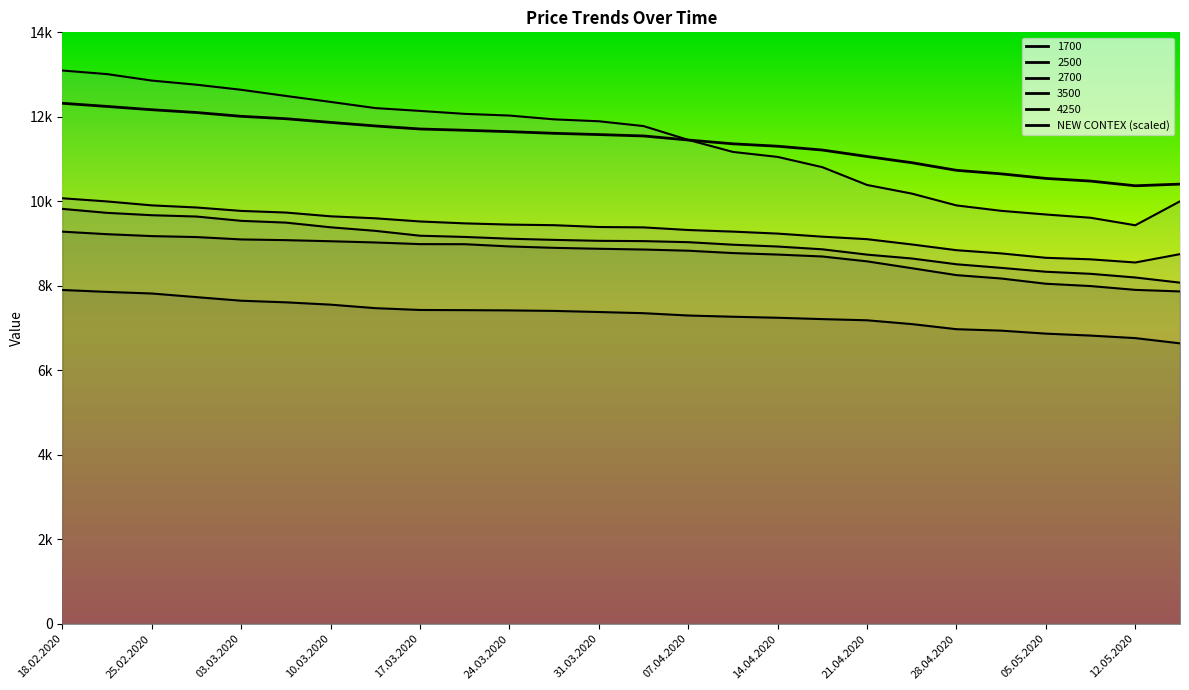

What is the value of the NEW CONTEX point at the 1st from the left?

12321